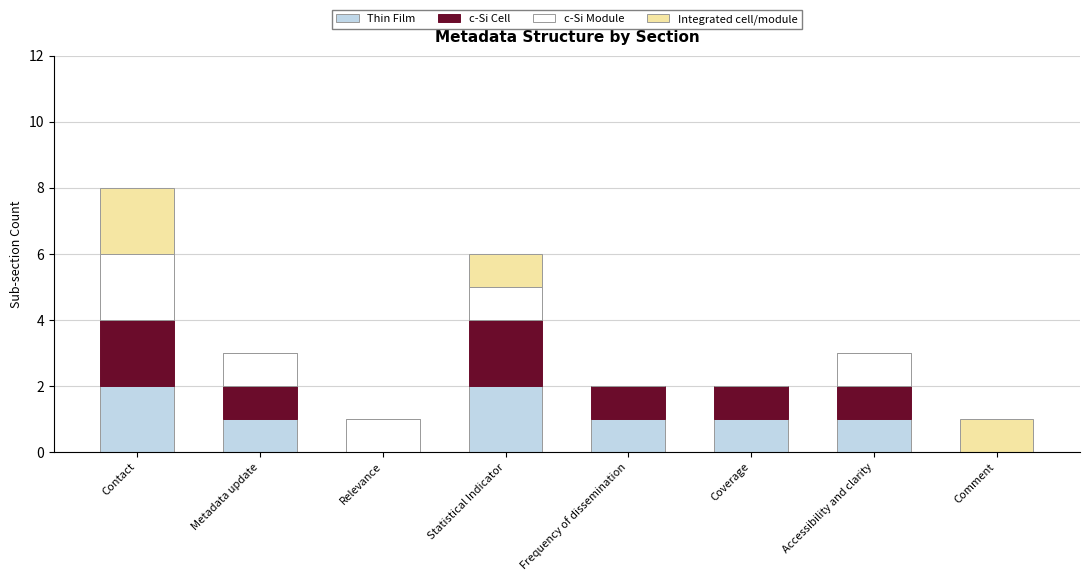

The value of Thin Film at Coverage is 1. True or false?

True